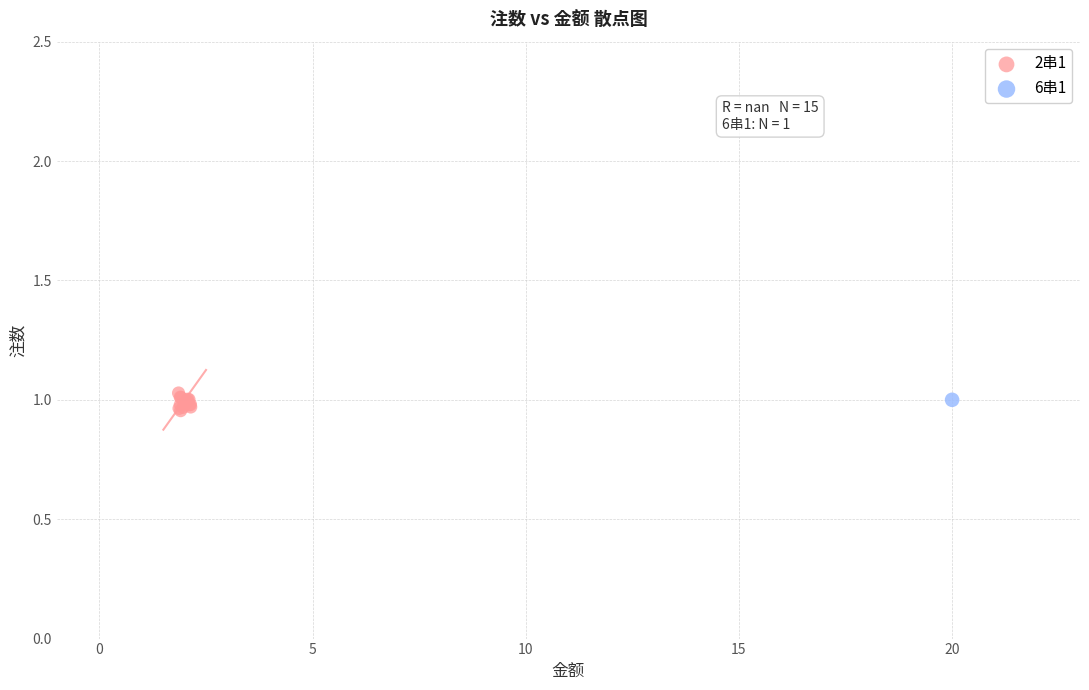

What are all the series names shown in the legend?

2串1, 6串1